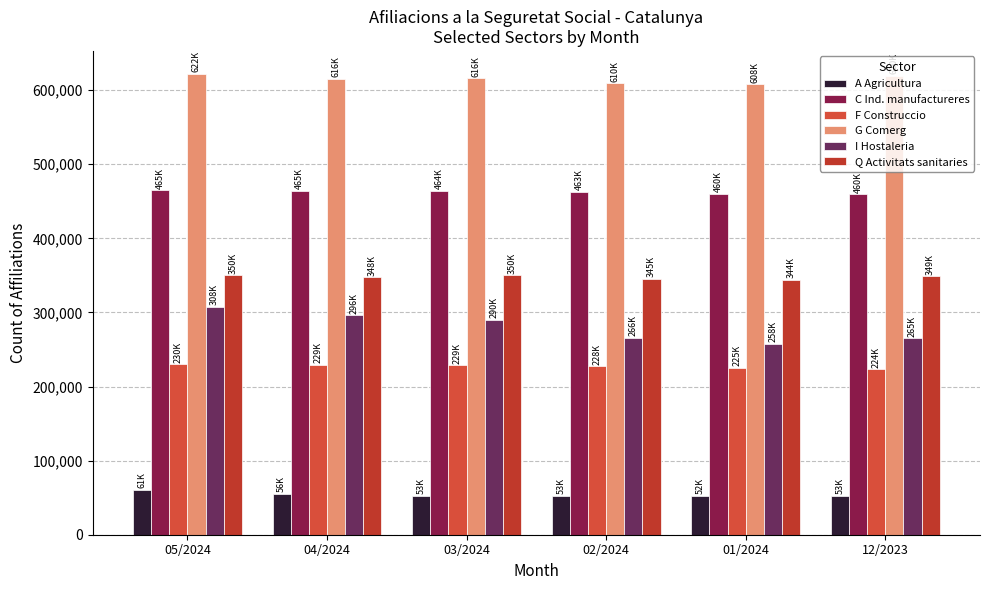

At 01/2024, list the series in order from largest to smallest.

G Comerg, C Ind. manufactureres, Q Activitats sanitaries, I Hostaleria, F Construccio, A Agricultura